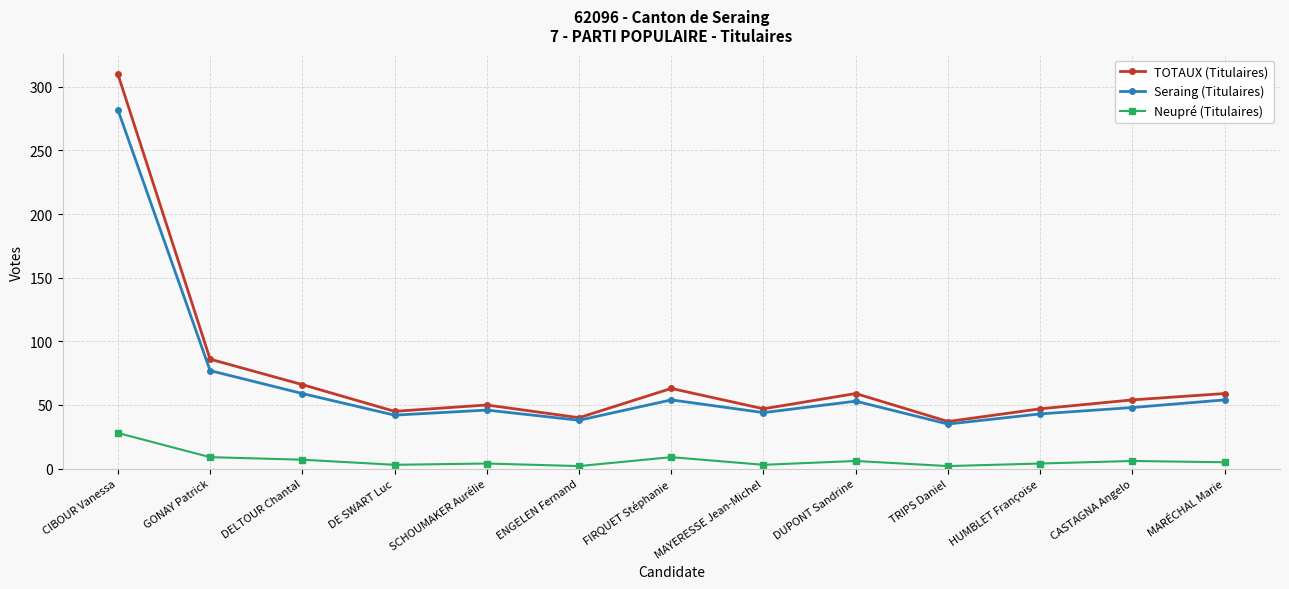

Which series has the largest range (max minus min)?

TOTAUX (Titulaires)